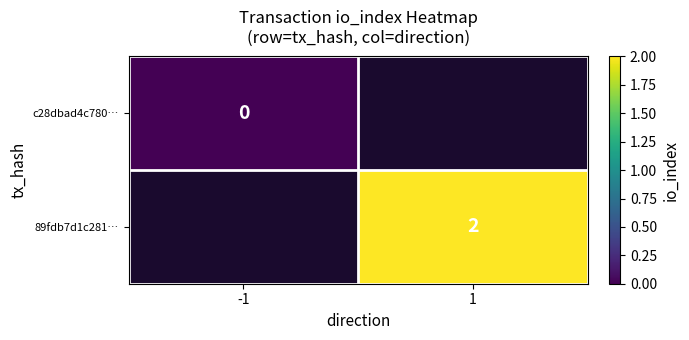

Between 1 and -1, which is larger?

-1